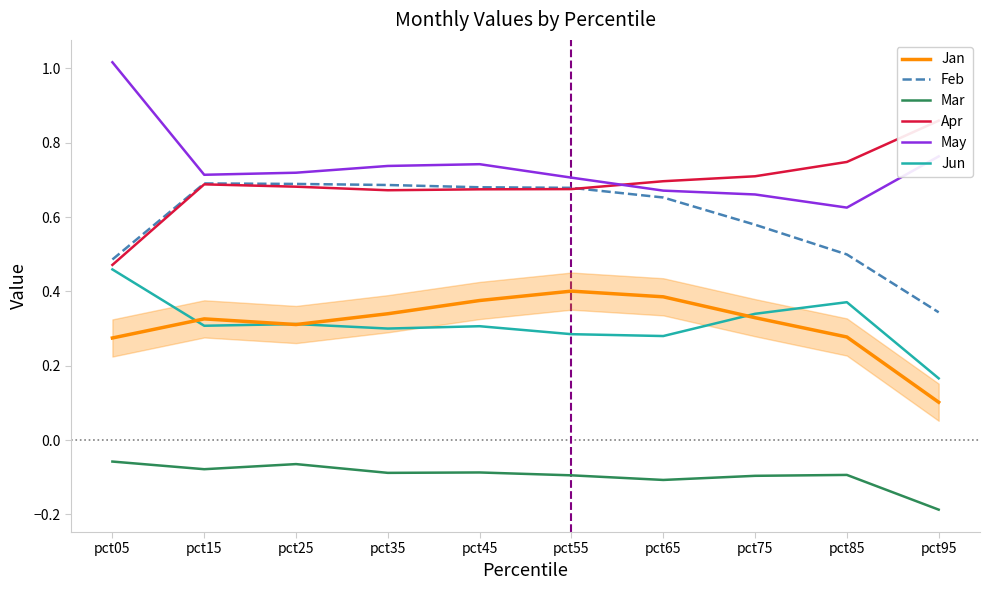

What is the value of the Apr point at the 5th from the left?

0.7